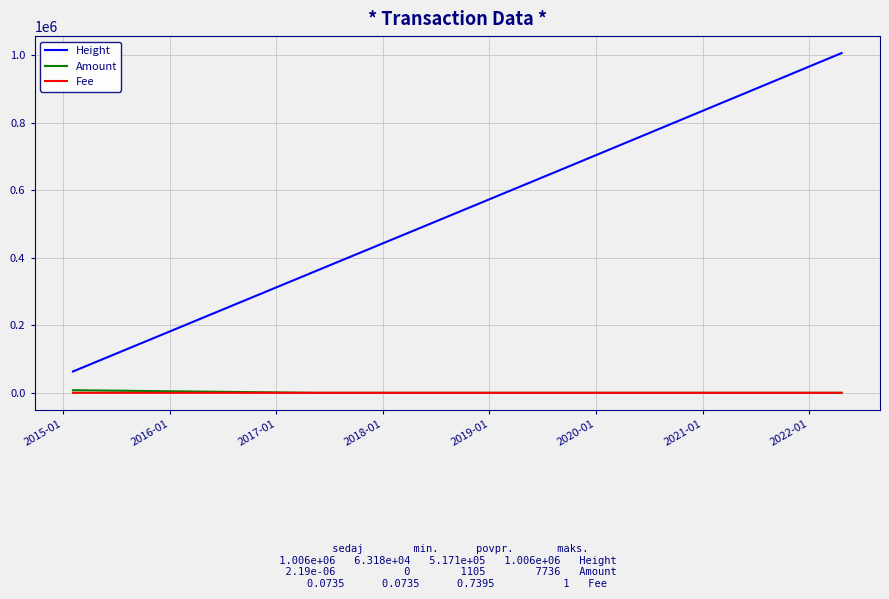

Which series has the largest total across all categories?

Height